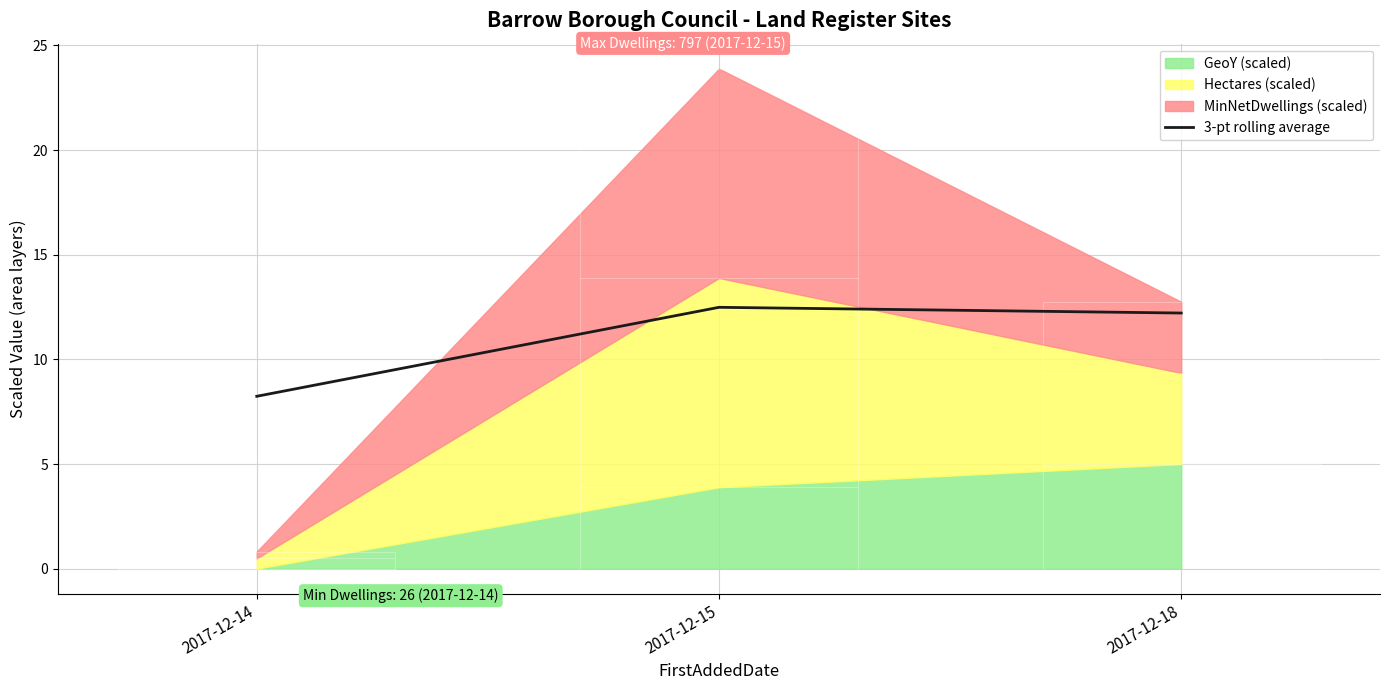

Reading left to right, extract all data points from this chart.

2017-12-14=8.2	2017-12-15=12.5	2017-12-18=12.2